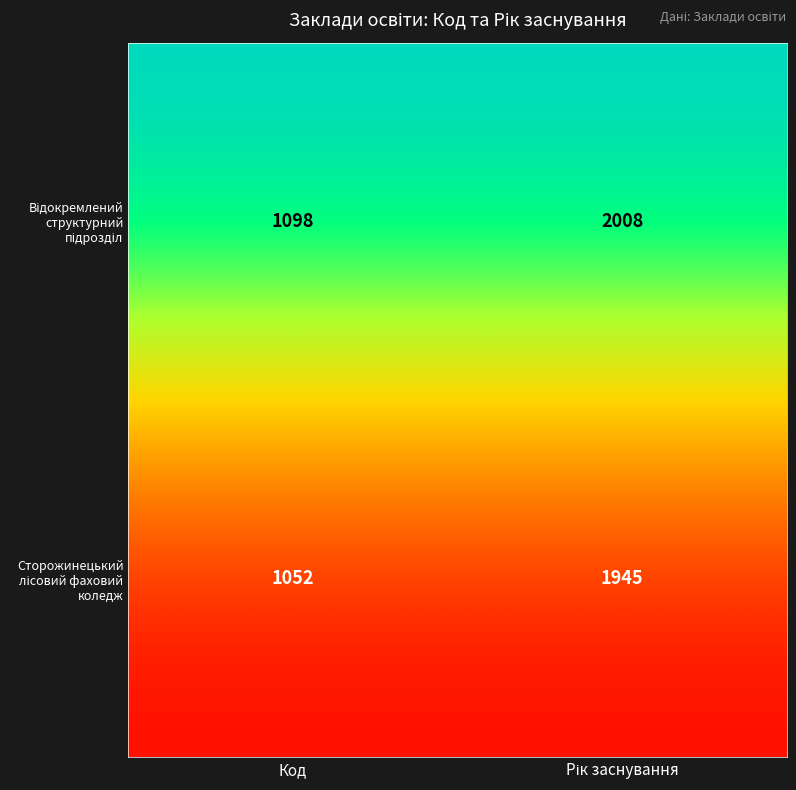

What is the maximum value shown in the chart?

2008